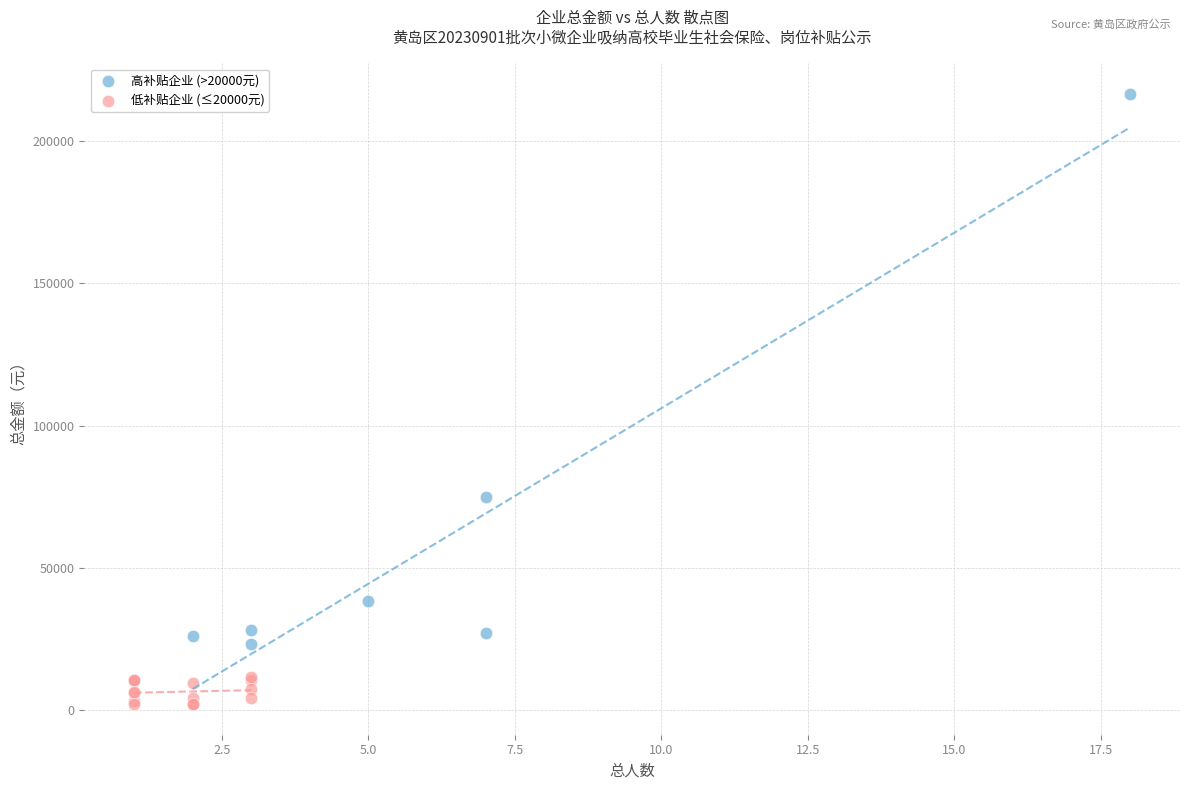

Which series contains the lowest Y value?

低补贴企业 (≤20000元)